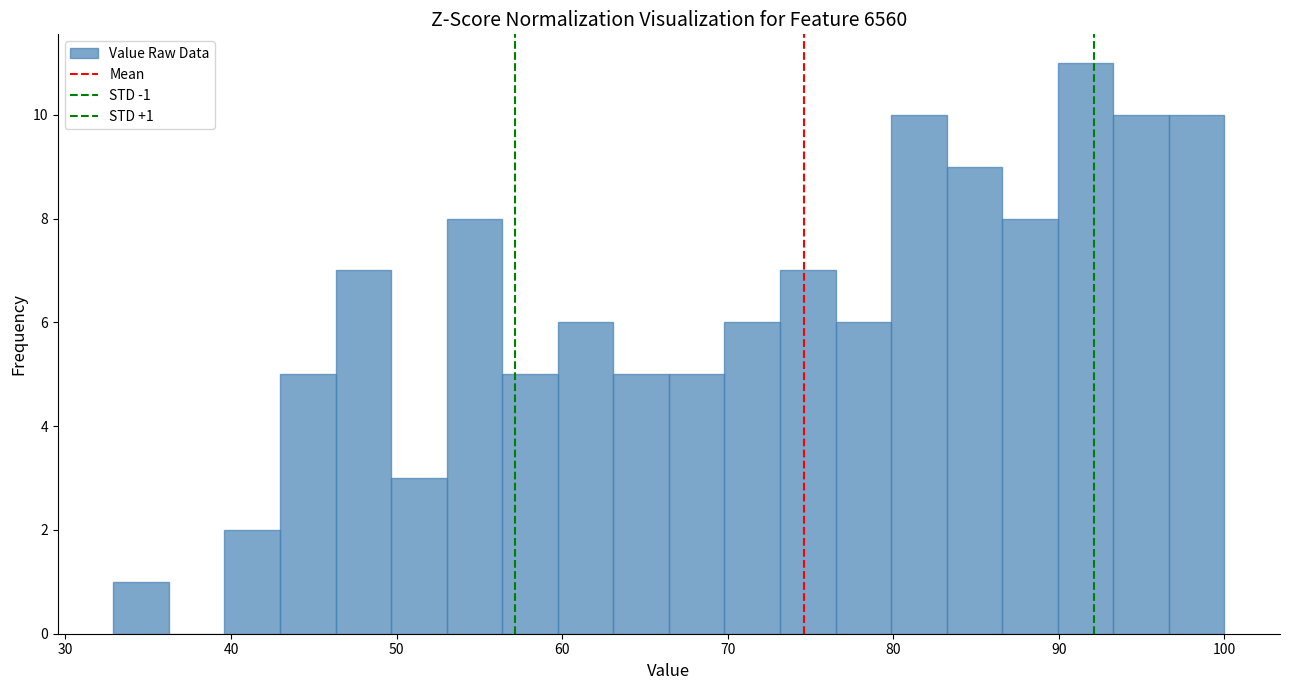

Around what value on the x-axis is the tallest bar? Give the approximate position of its centre, as read against the axis.

92